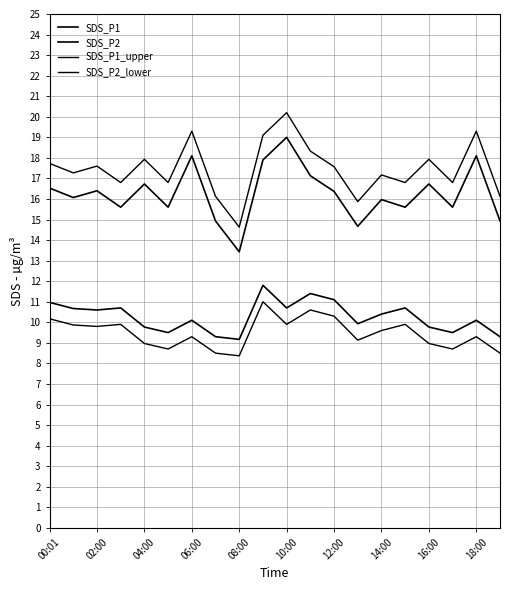

Count the number of categories in the chart.

20